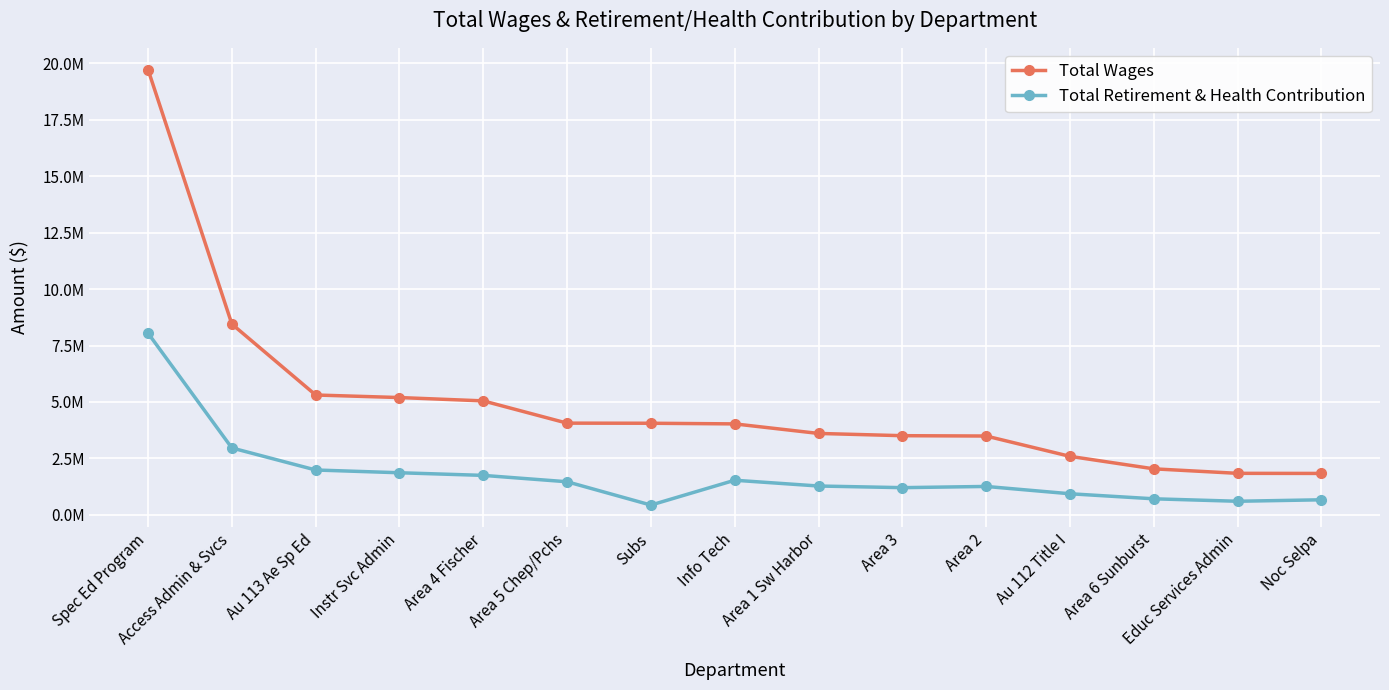

The value of Total Wages at Area 4 Fischer is 5048605. True or false?

True